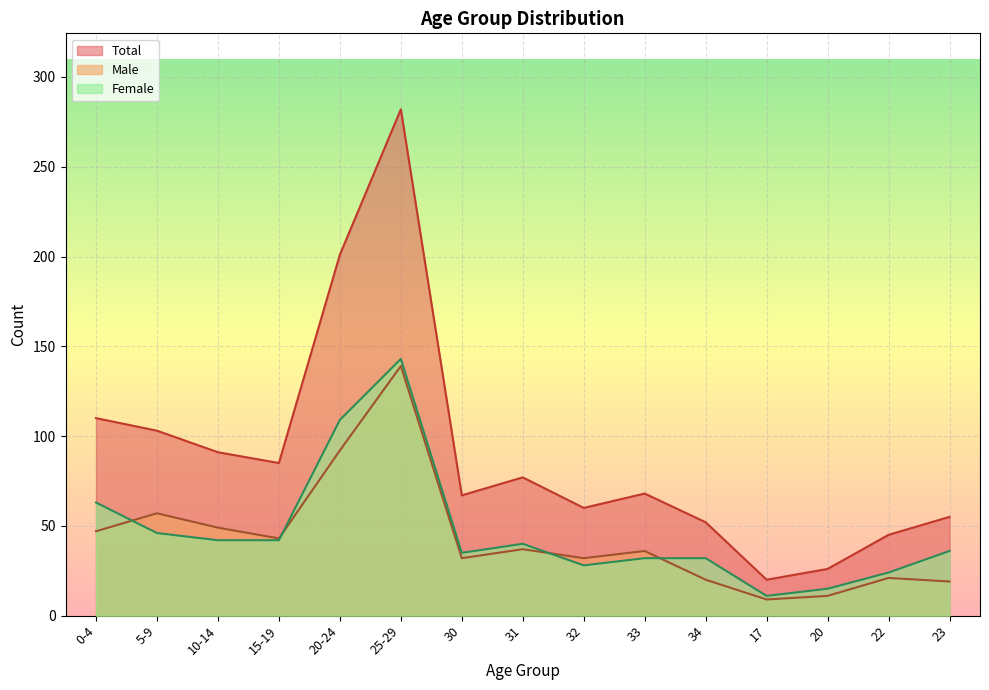

At which label is Total closest to 151?

0-4